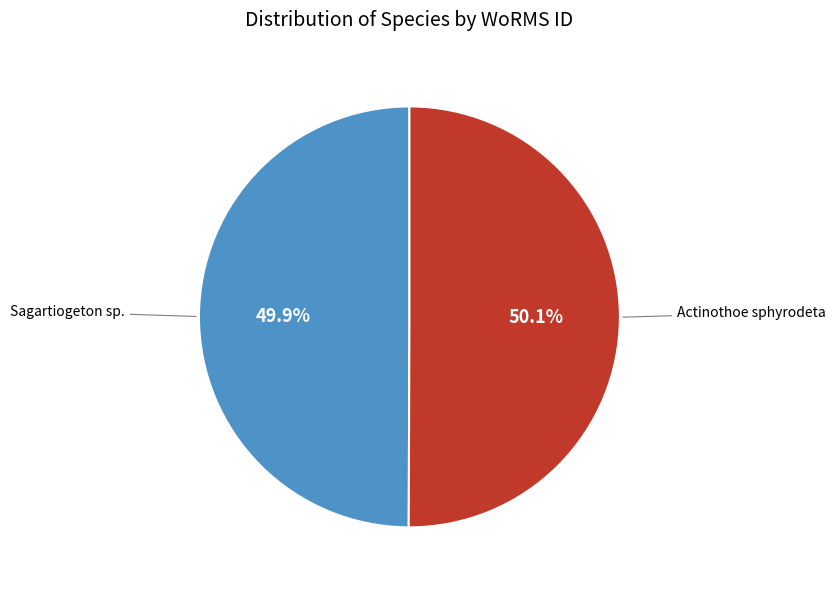

Is there a majority slice in this chart?

Yes